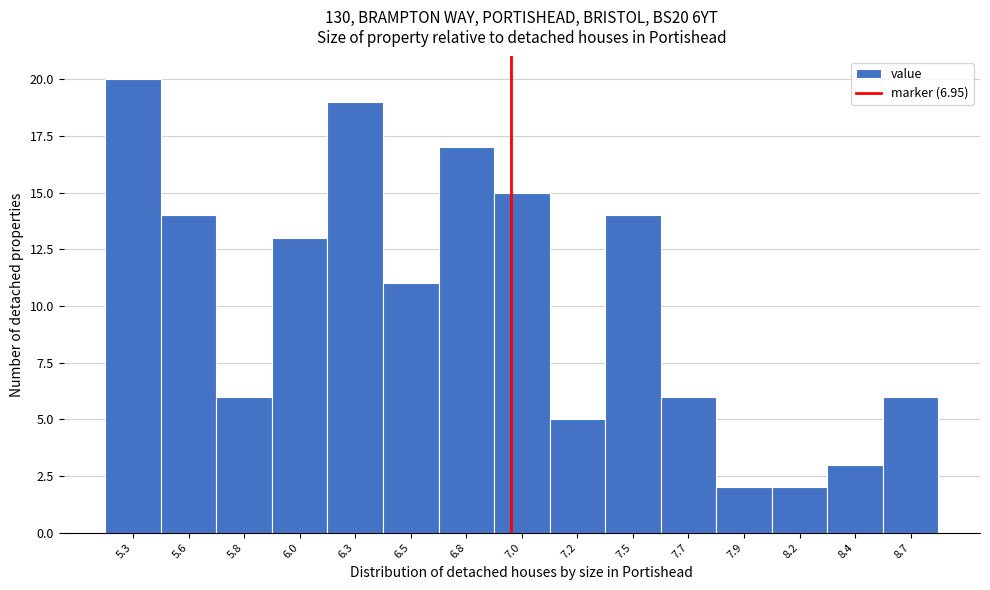

Reading right to left, what are all the values shown in this chart?

6	3	2	2	6	14	5	15	17	11	19	13	6	14	20